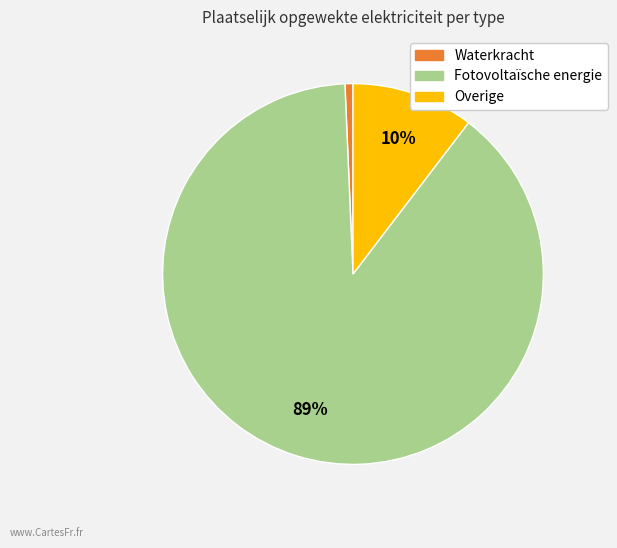

Is there any slice that represents more than half of the pie?

Yes